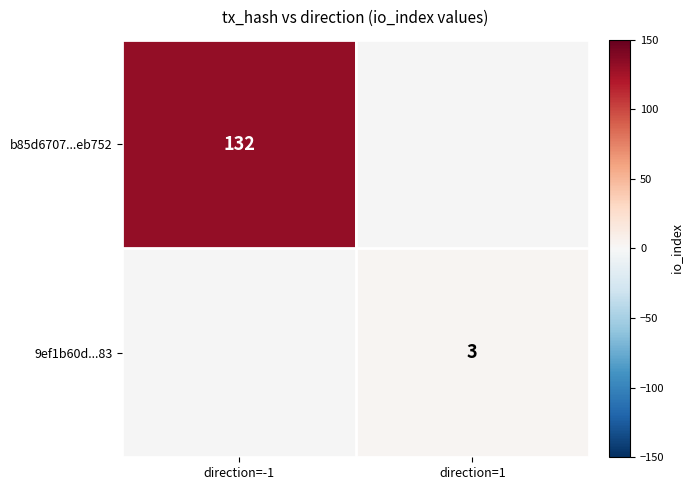

The 9ef1b60d...83 series shows 1.4 at direction=1. True or false?

False